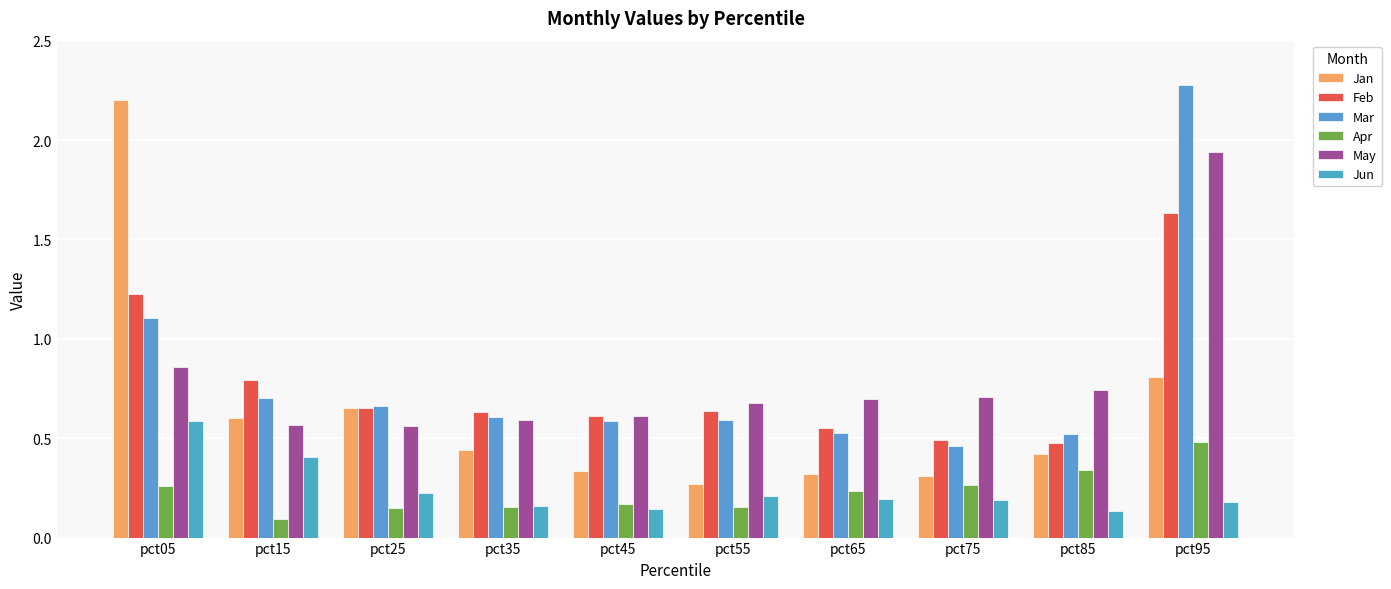

The Jan series shows 0.1 at pct35. True or false?

False